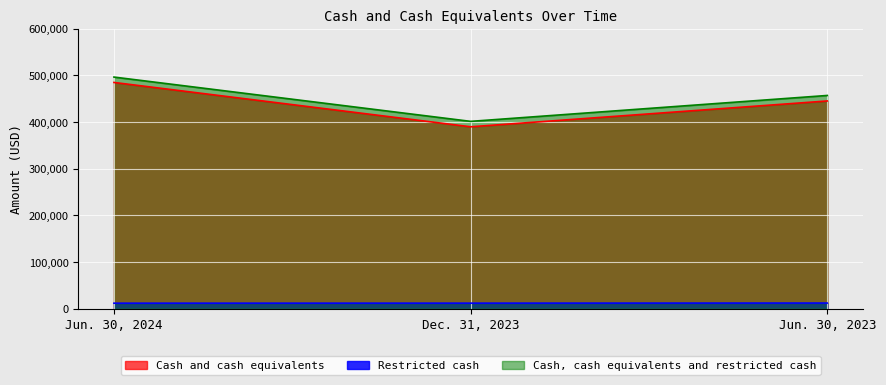

Where is Cash and cash equivalents nearest to the value 436974?

Jun. 30, 2023